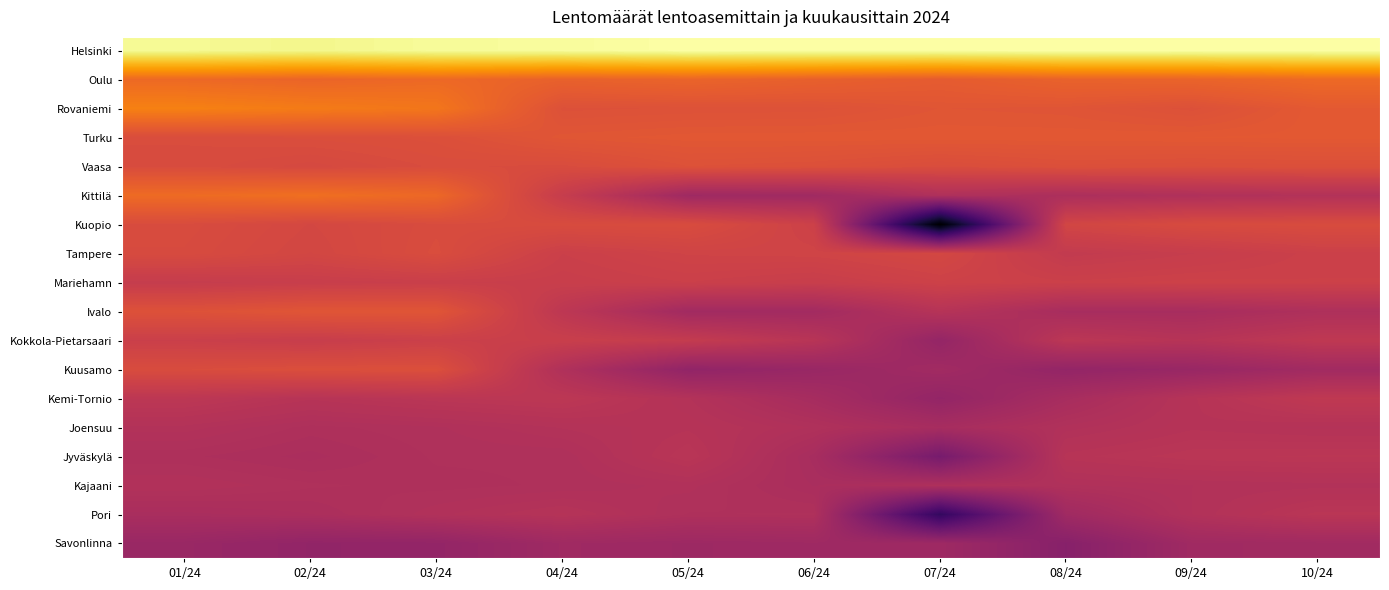

Which series has the largest range (max minus min)?

Kuopio